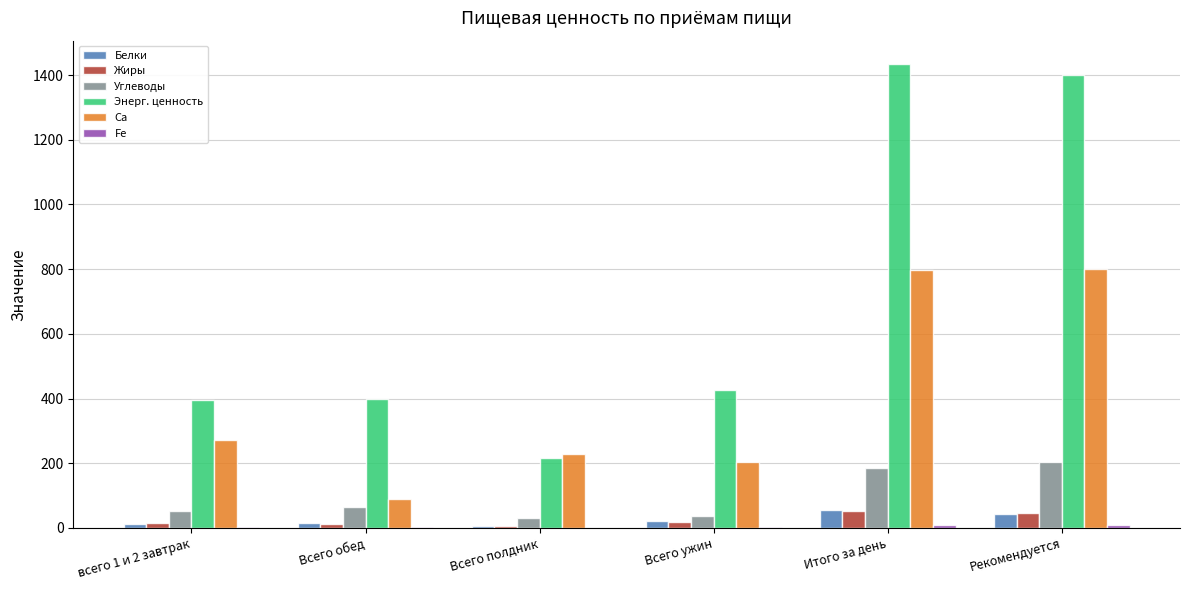

The Ca series shows 228.9 at Всего полдник. True or false?

True